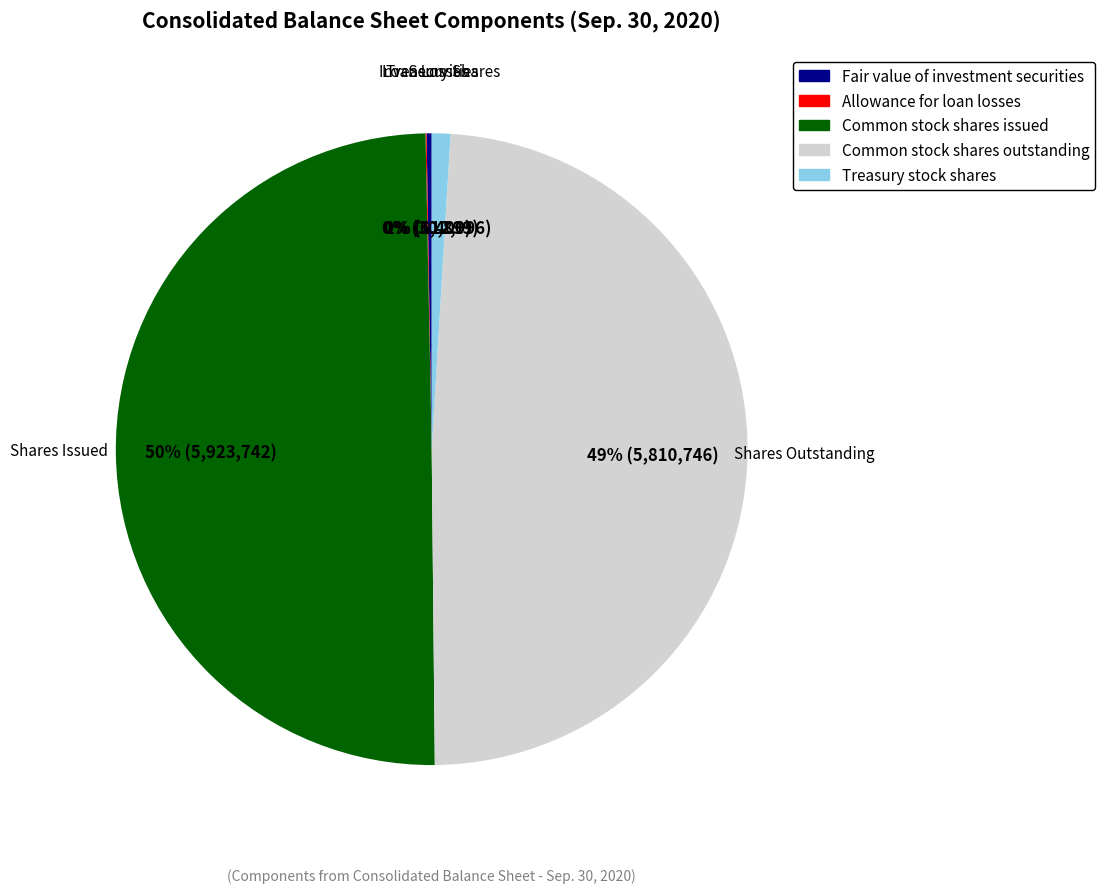

Which slice is the largest?

Common stock shares issued